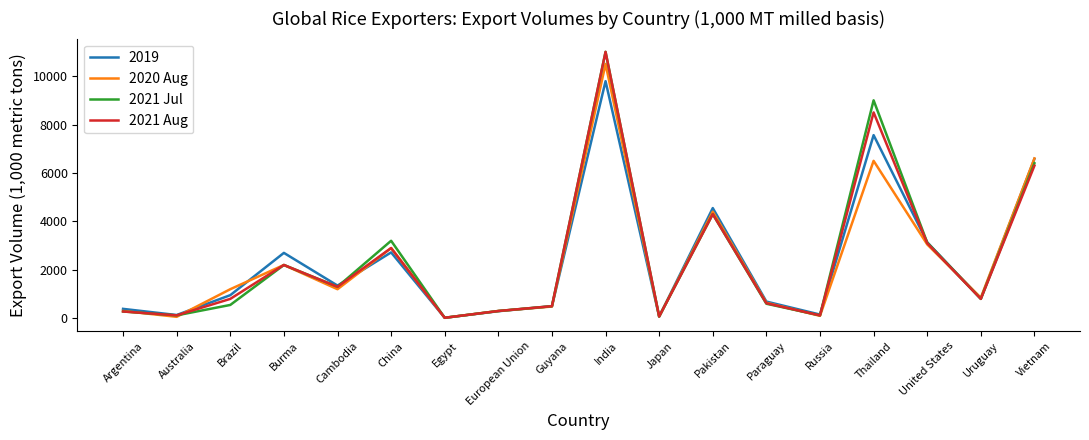

What is the total value across all series at European Union?

1192